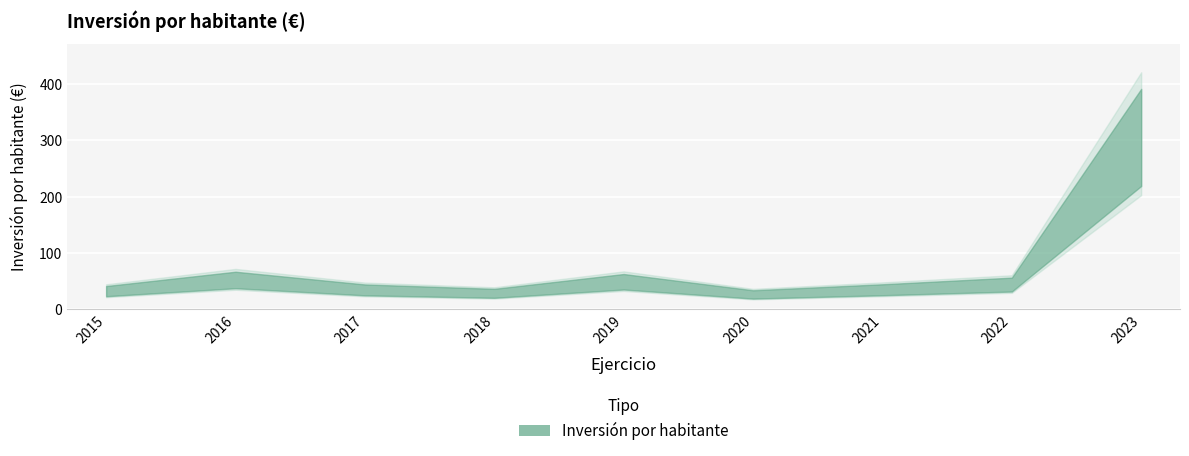

The chart shows a value of 69.2 at 2016. True or false?

False